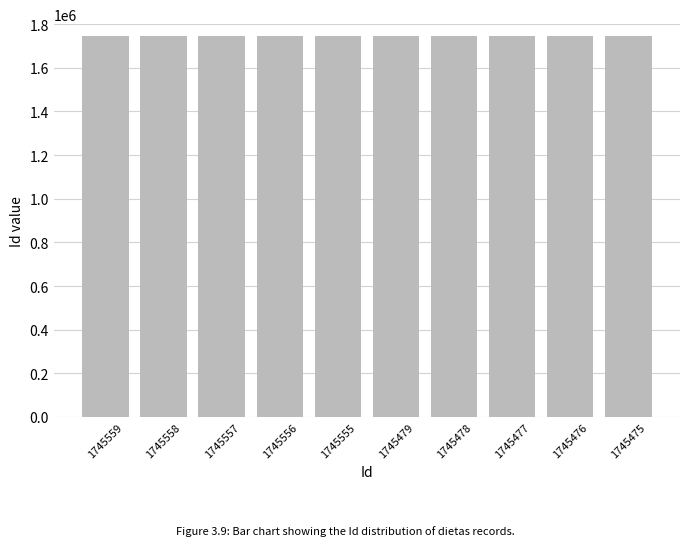

The chart shows a value of 404034 at 1745557. True or false?

False